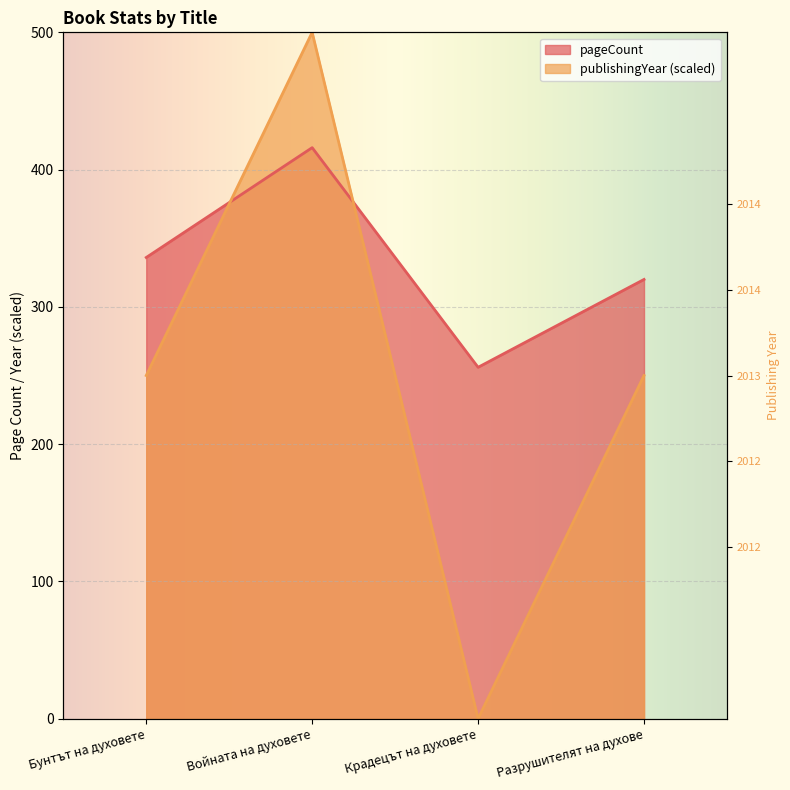

What is the highest value of the pageCount series?

416